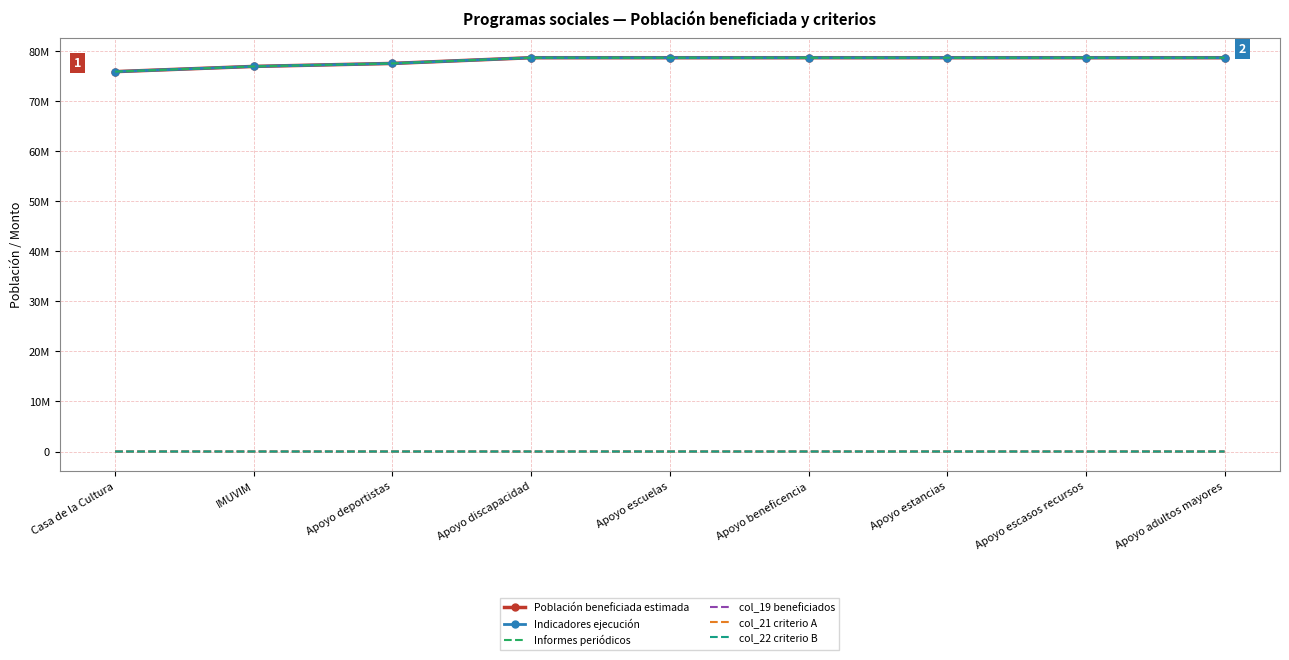

Does the chart have visible grid lines?

Yes